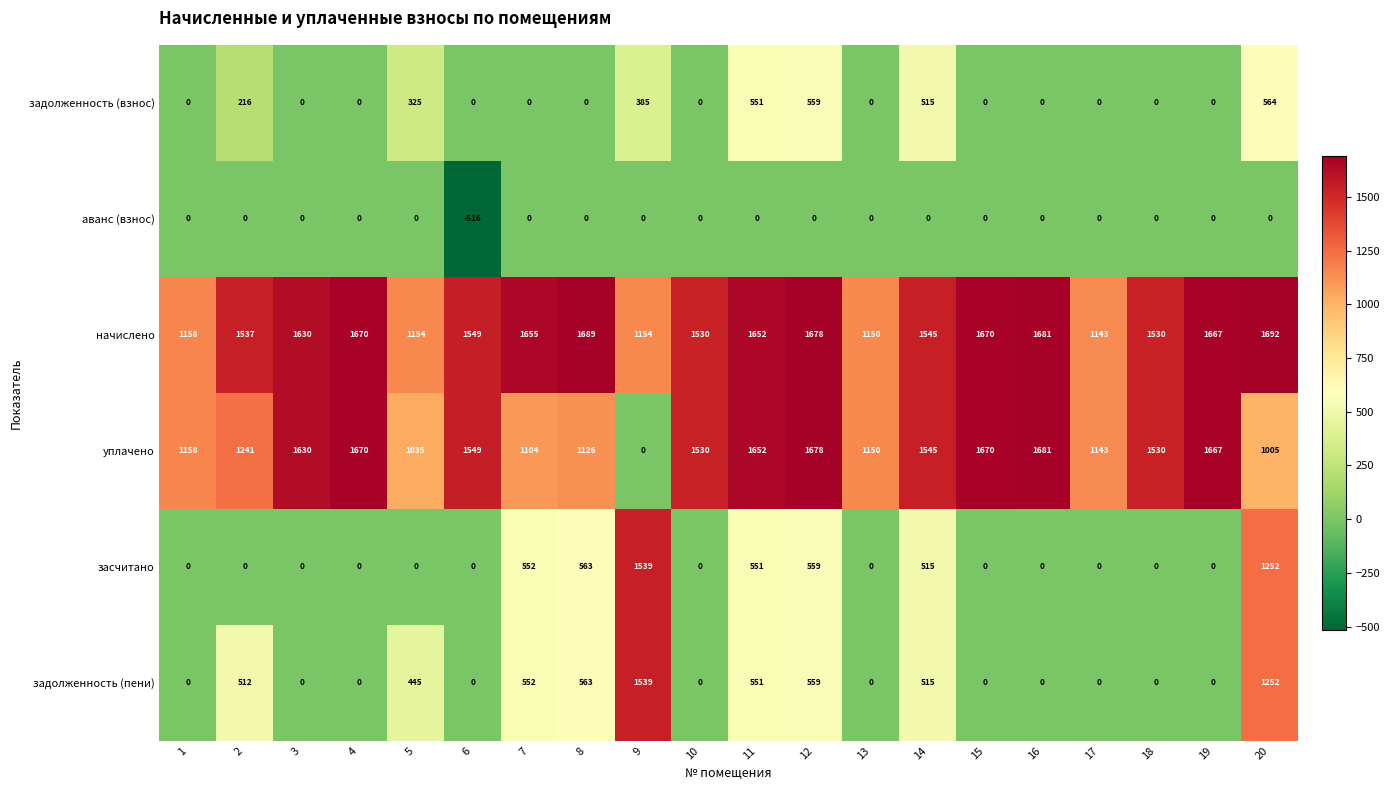

True or false: аванс (взнос) has a value of 0 at 10.

True